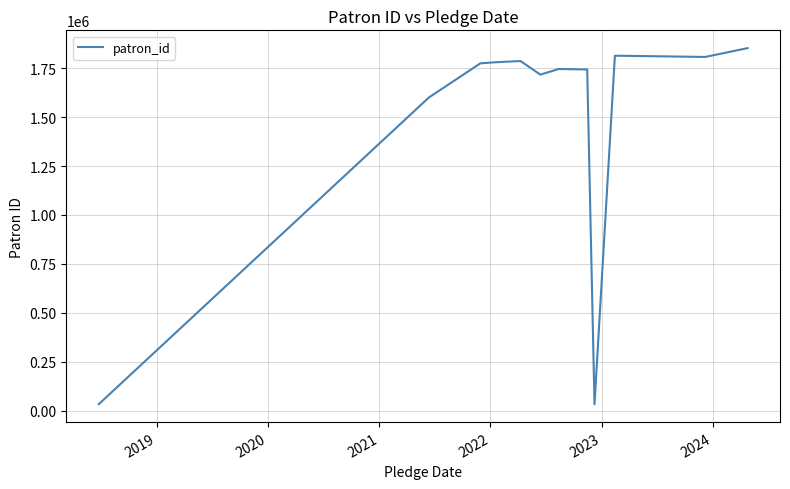

What is the difference between the maximum and minimum values?

1821272